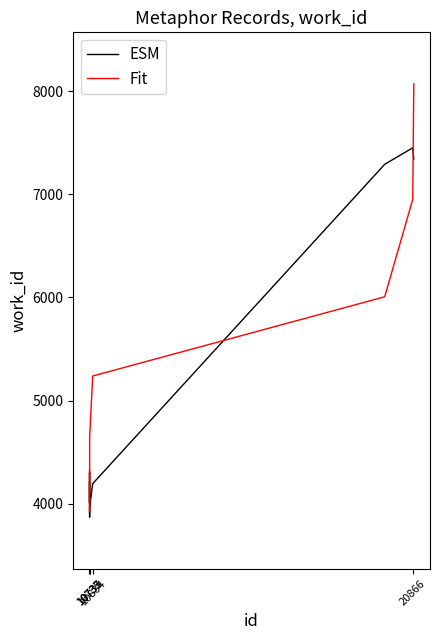

Which series has the widest spread of values?

Fit